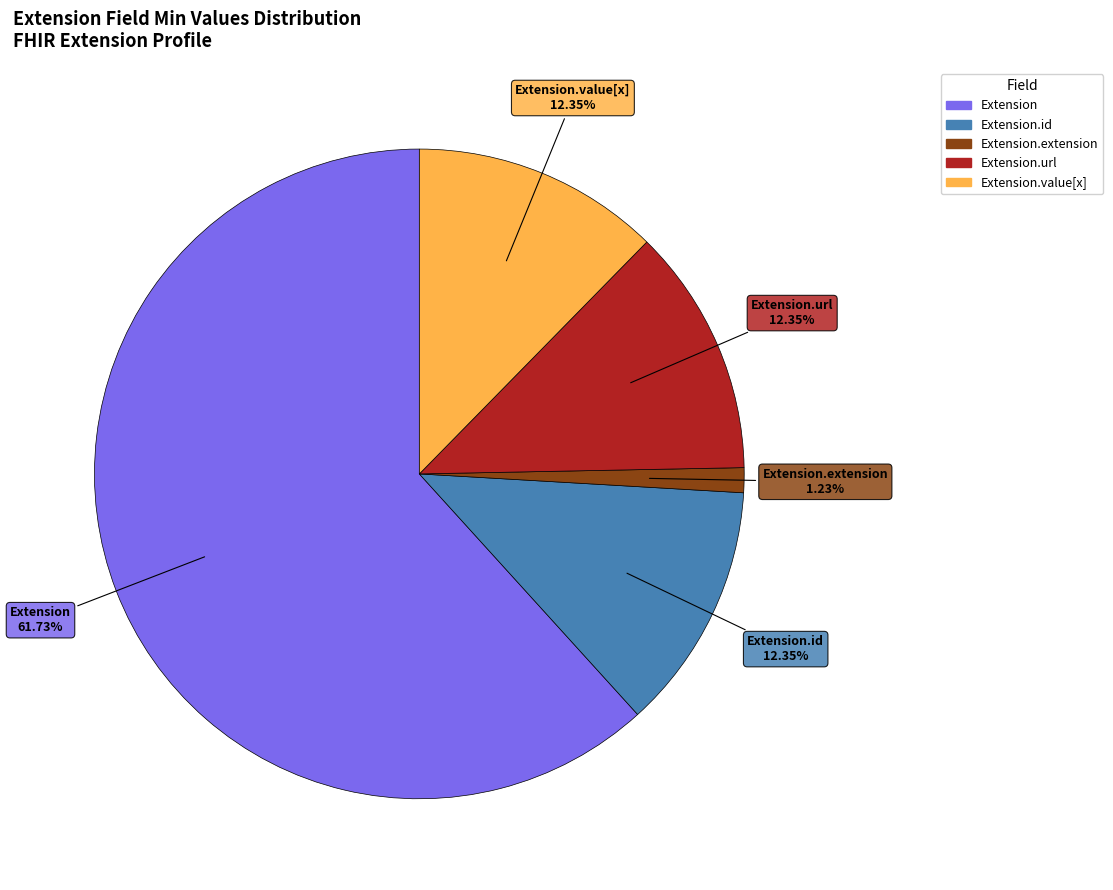

To the nearest percent, what is the average slice percentage?

20%